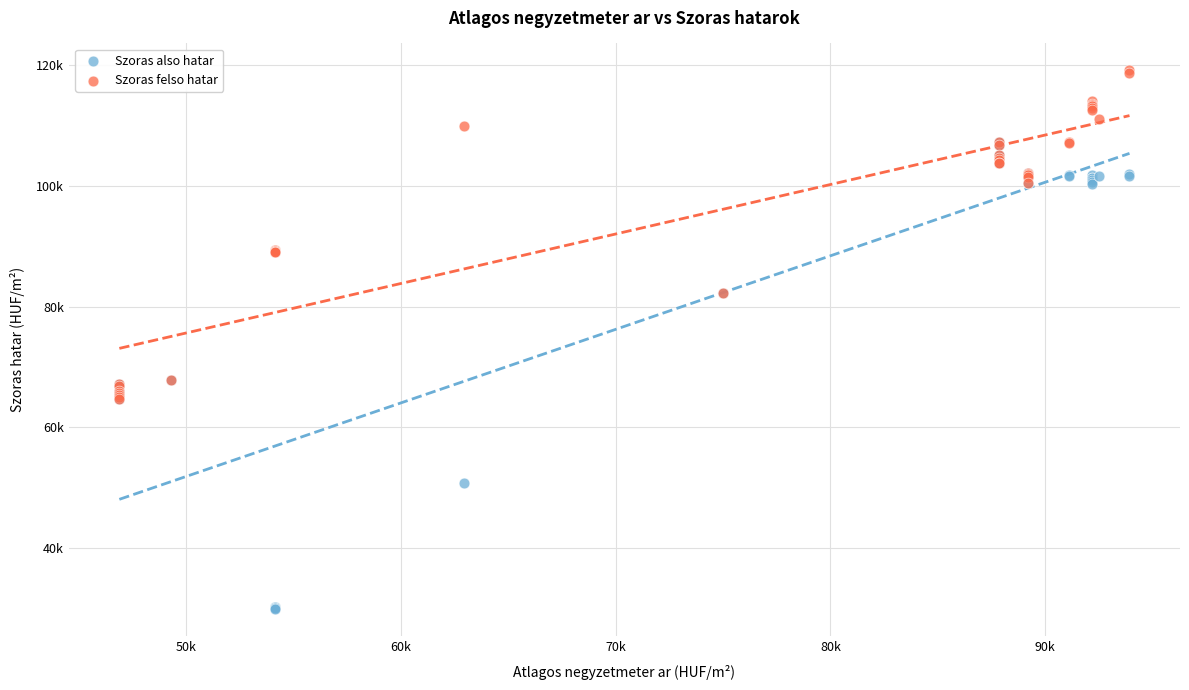

Which series has the largest Y range (max minus min)?

Szoras also hatar